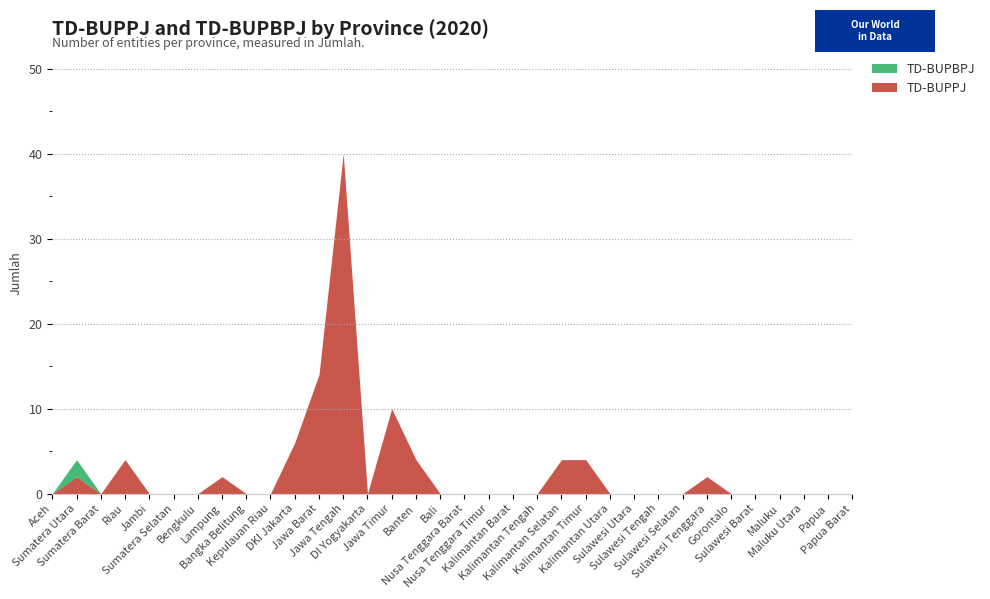

True or false: TD-BUPPJ and TD-BUPBPJ cross at least once.

False